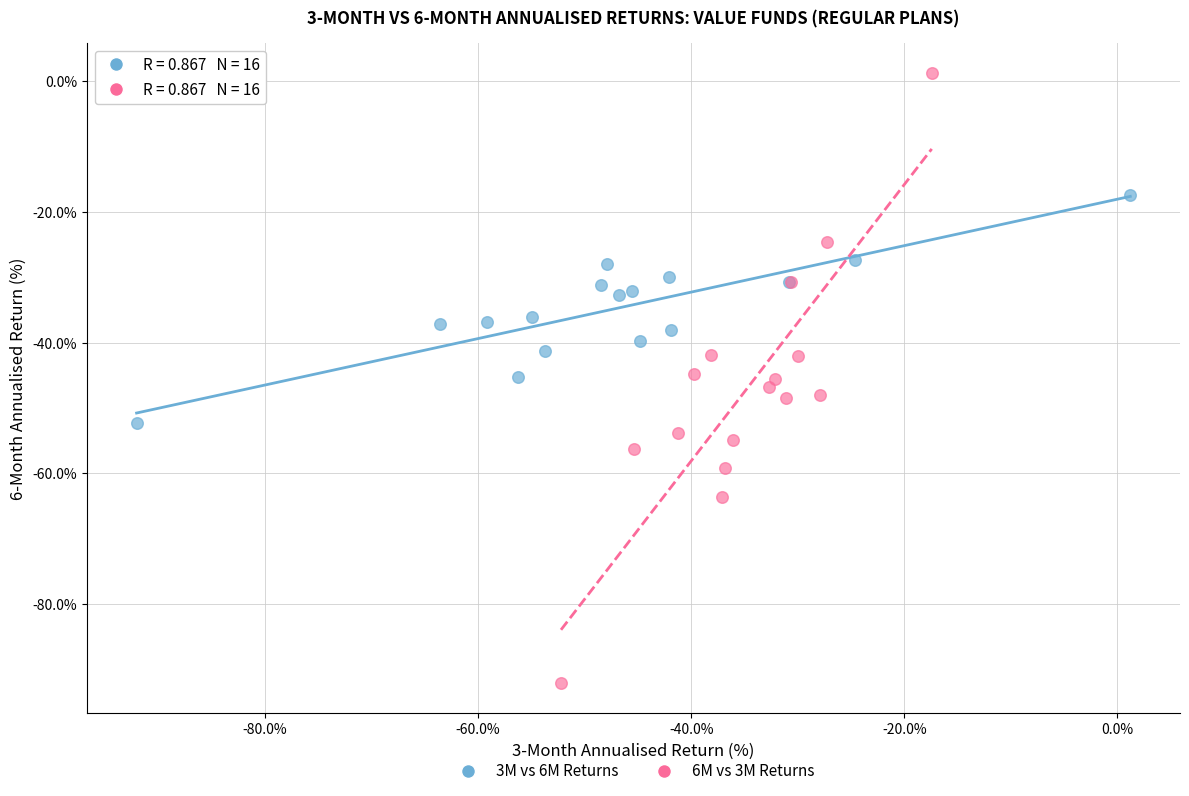

What are all the series names shown in the legend?

3M vs 6M Returns, 6M vs 3M Returns